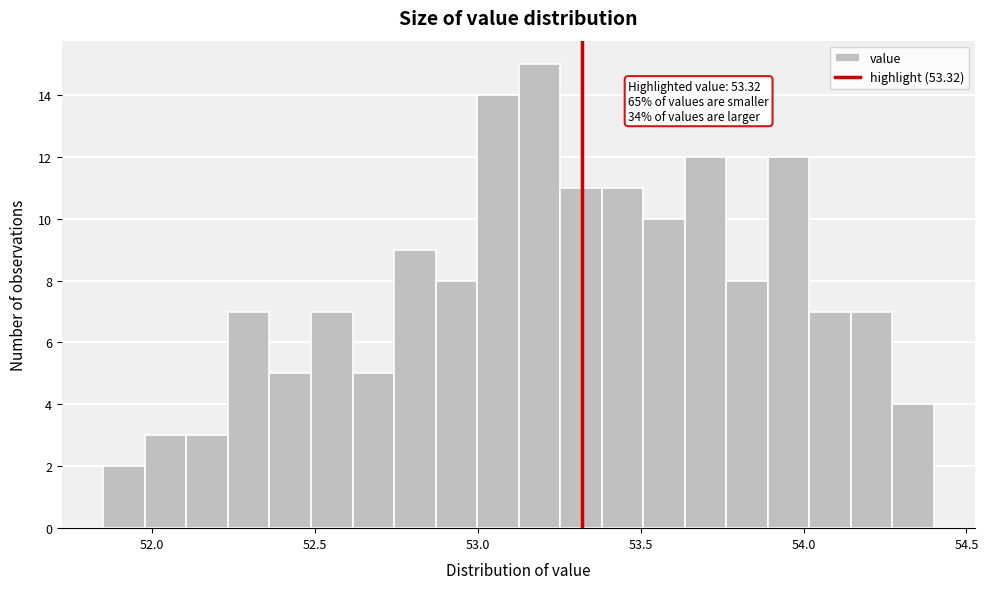

Read against the x-axis, roughly where is the centre of the tallest bar?

53.20